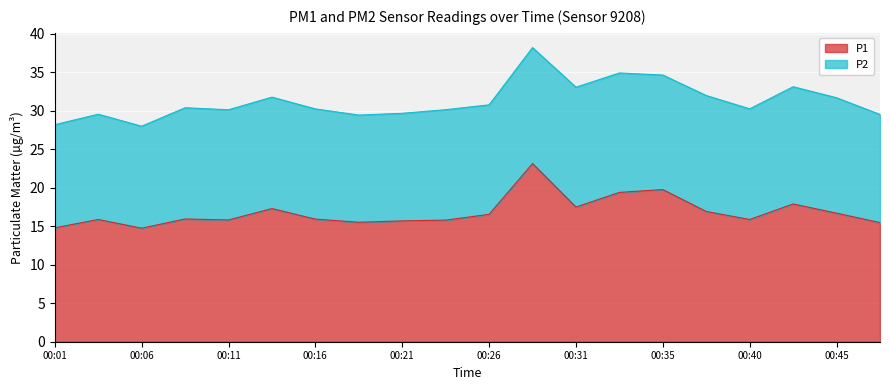

True or false: there are more than 0 points higher than both neighbors.

True